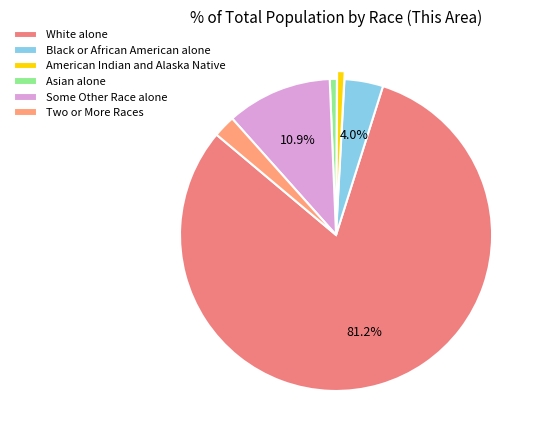

How many segments does this pie chart have?

6